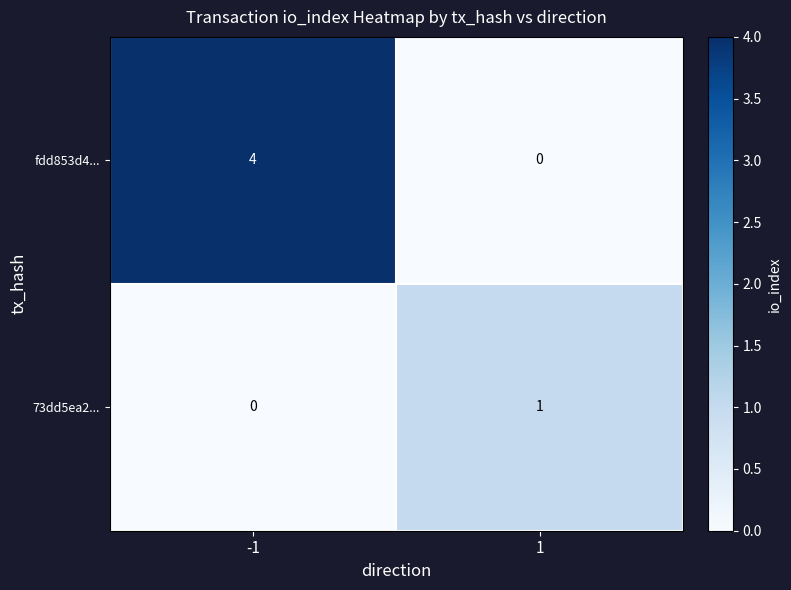

What is the total value across all series at 1?

1